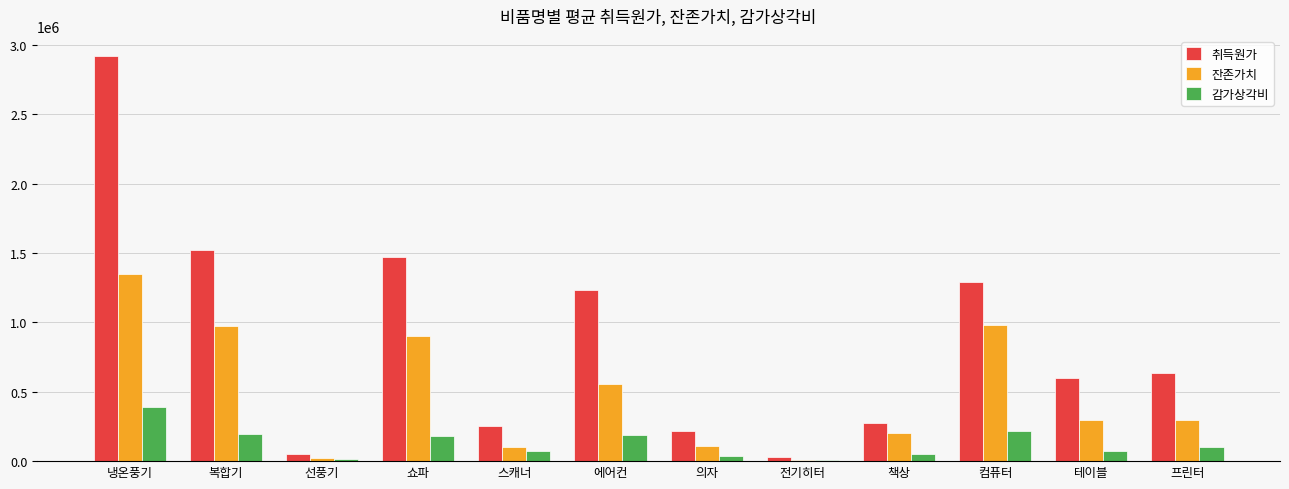

Does the chart contain stacked bars?

No